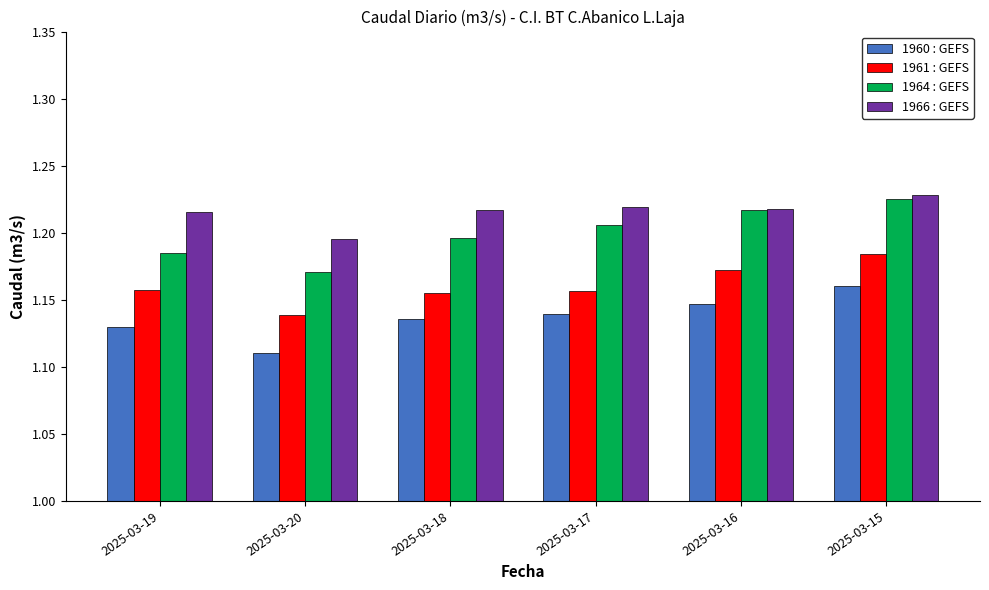

The value of 1964 : GEFS at 2025-03-20 is 1.7. True or false?

False